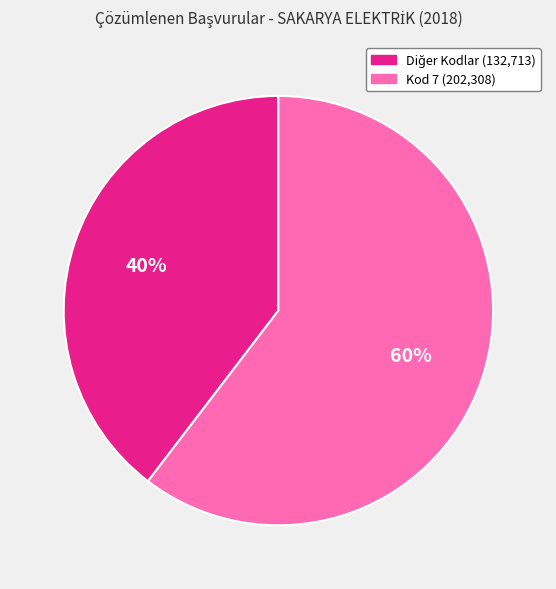

Does any single category account for the majority?

Yes